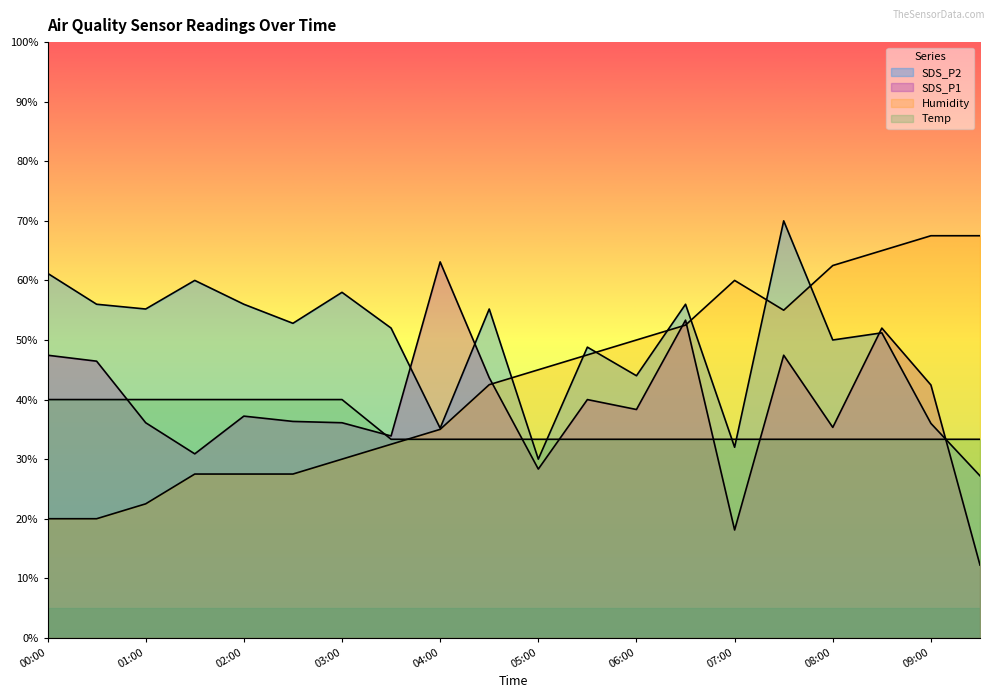

At which label does SDS_P2 first exceed 52?

00:00